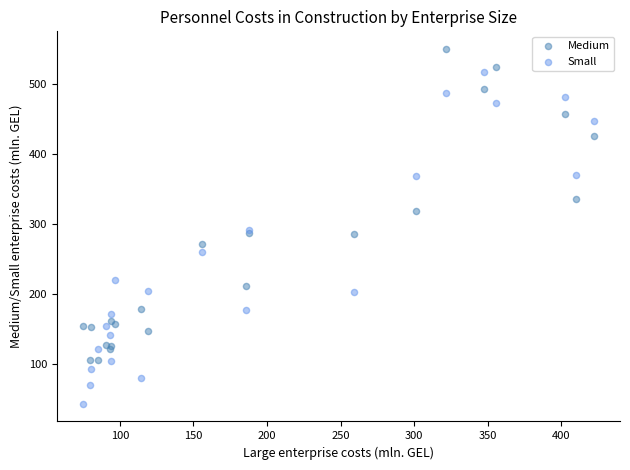

Which series has the widest spread of Y values?

Small